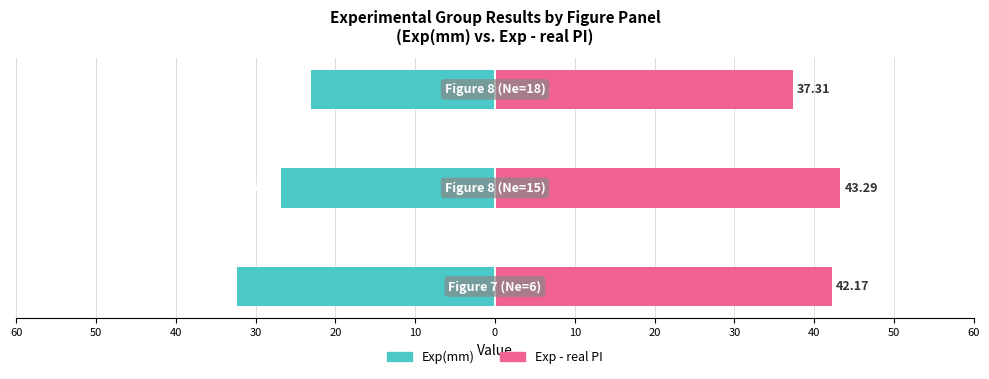

Which series has the widest spread of values?

Exp(mm)